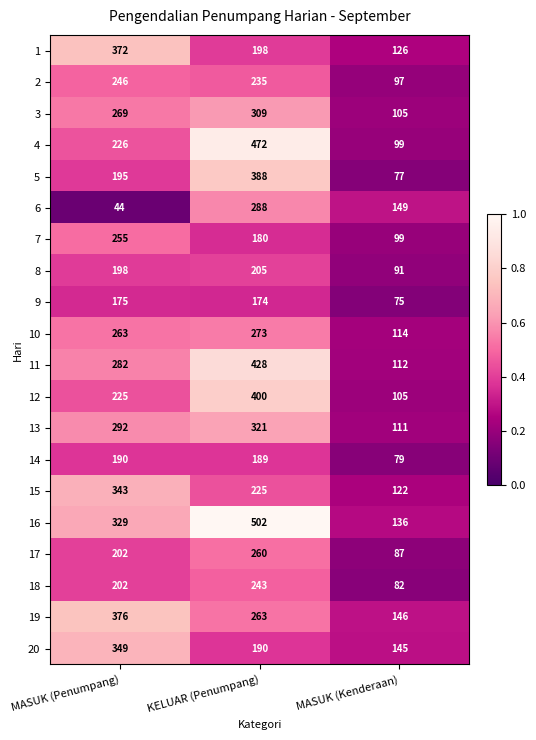

The 14 series shows 190 at MASUK (Penumpang). True or false?

True